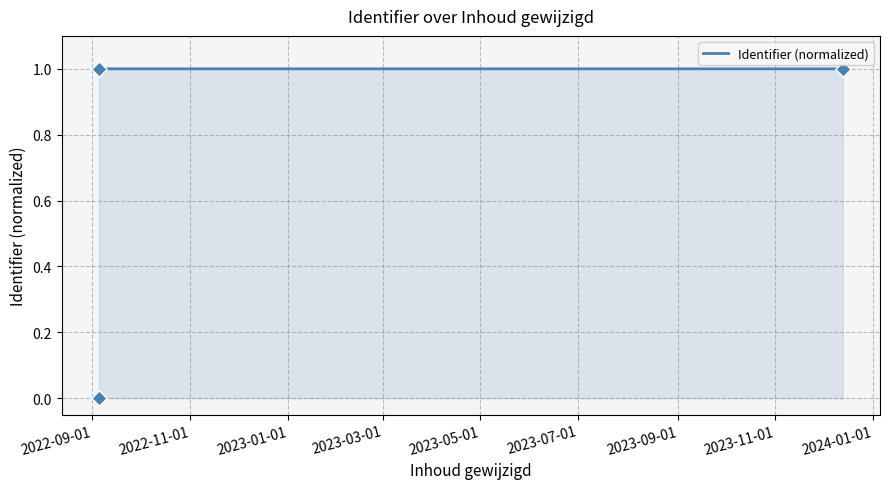

What is the change in value from 2022-09-05 to 2023-12-13?

+1.0